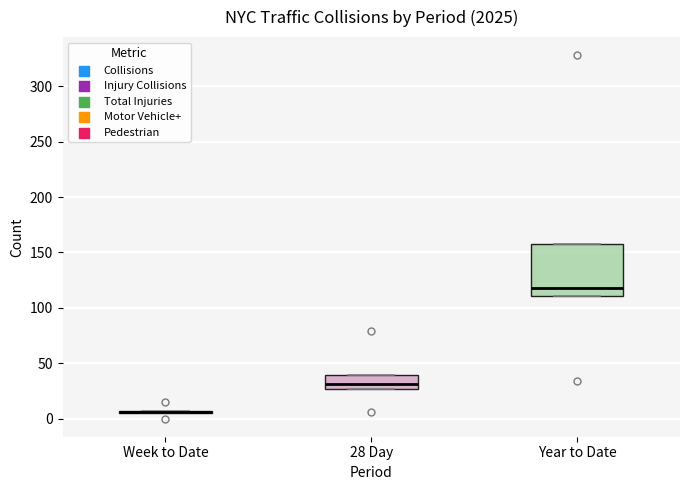

Where is the upper edge of the box for 28 Day on the y-axis? The values are not printed on the chart, so give them approximately, as read against the axis.

40